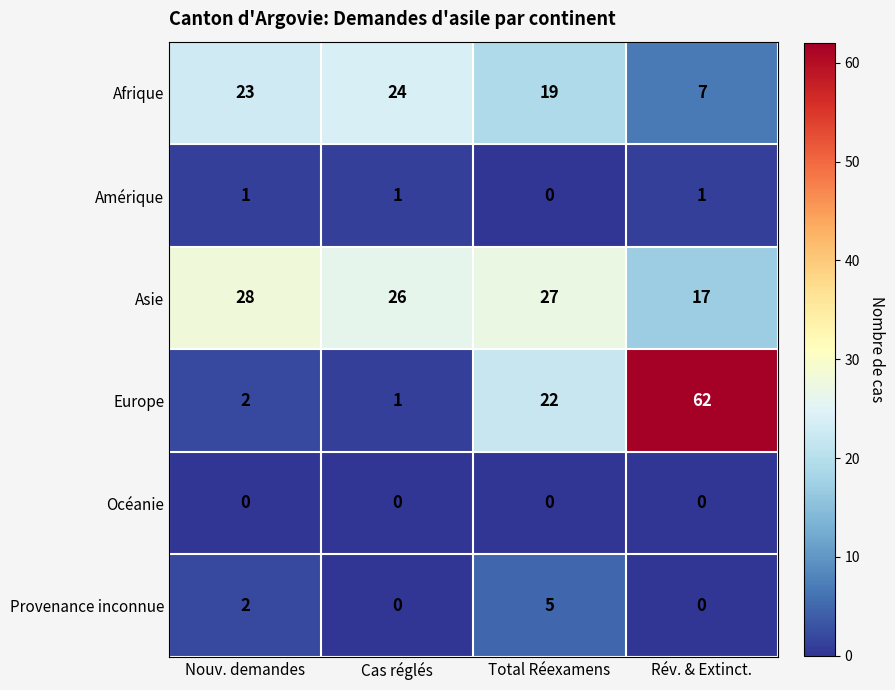

Where does the Asie series first go above 27?

Nouv. demandes